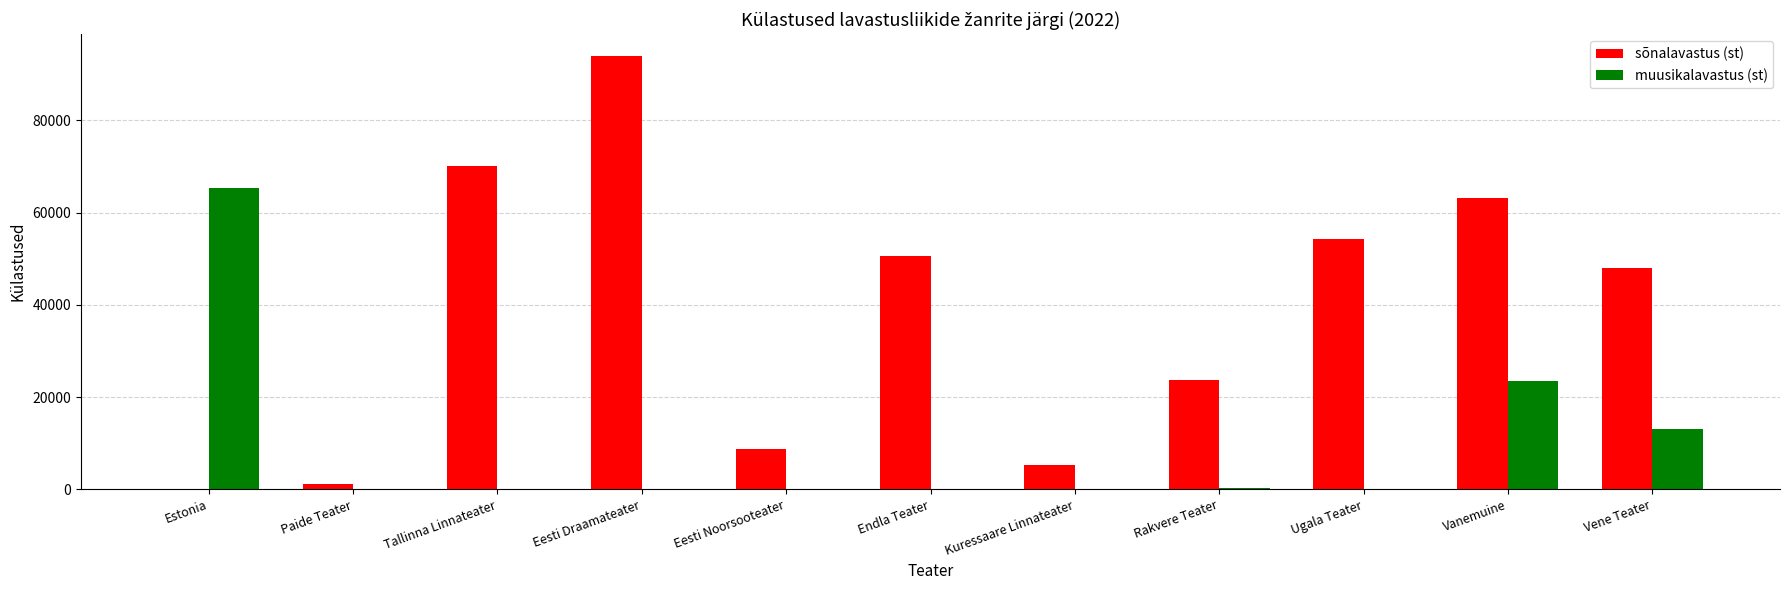

How many data points does each series have?

11